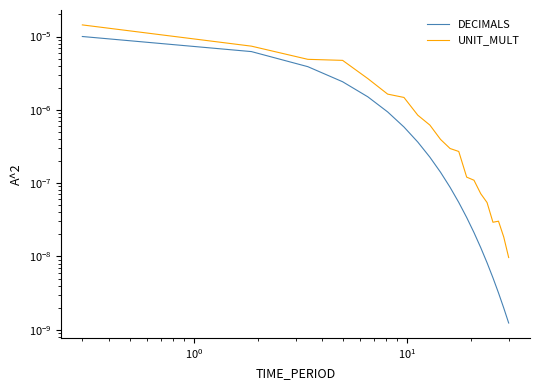

Which series has the largest total across all categories?

UNIT_MULT